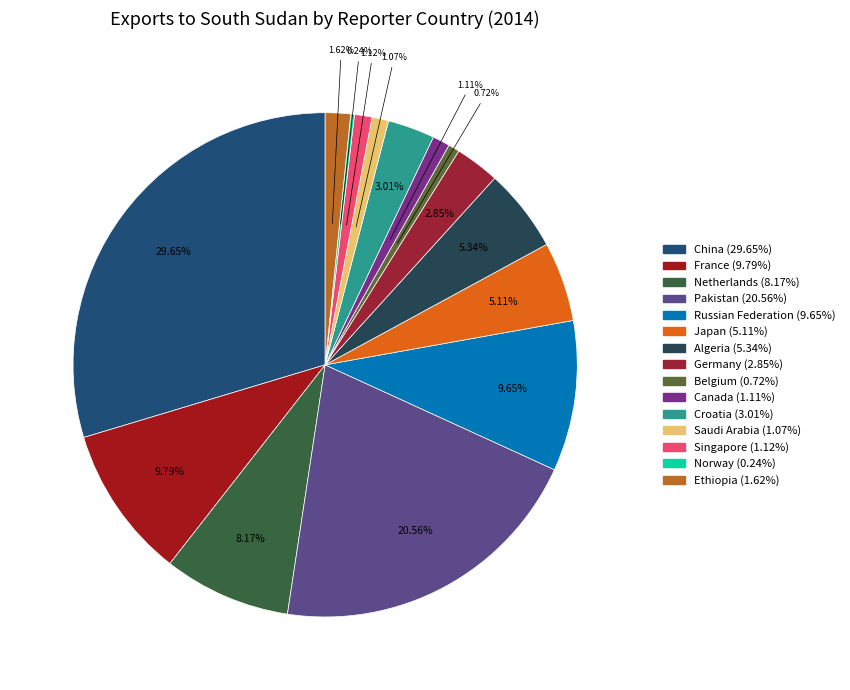

Count the number of slices in the pie.

15